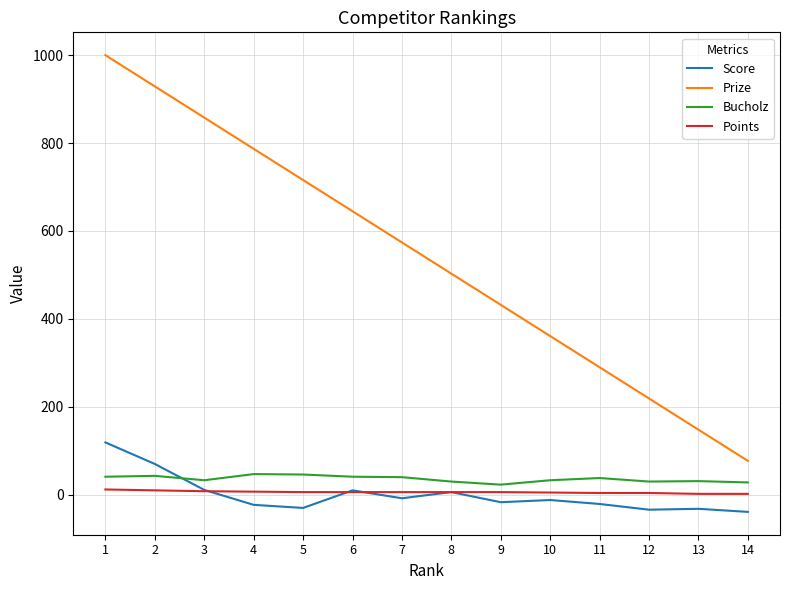

What is the minimum value shown in the chart?

-39